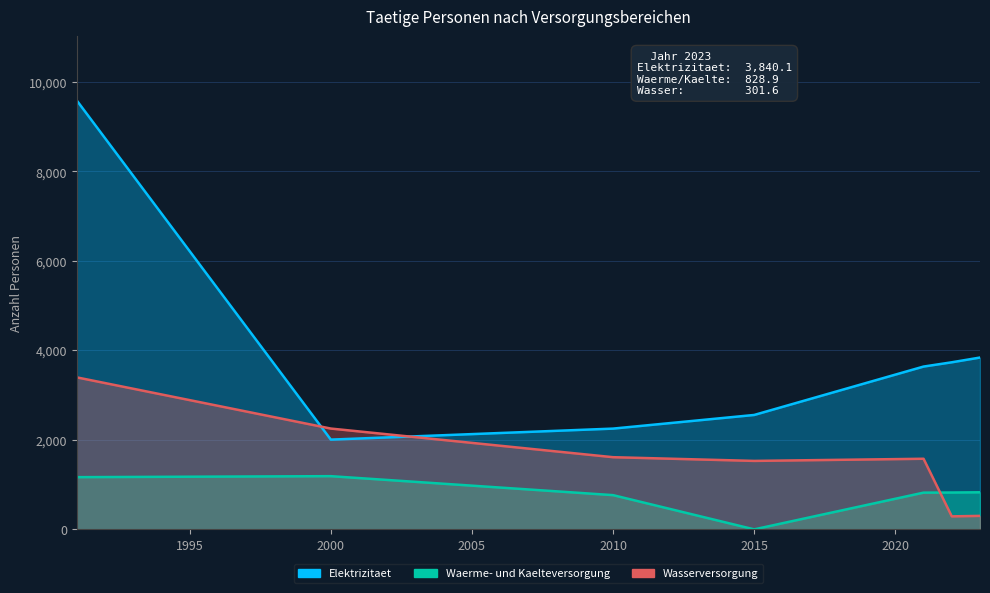

At how many categories does at least one series exceed 8660?

1